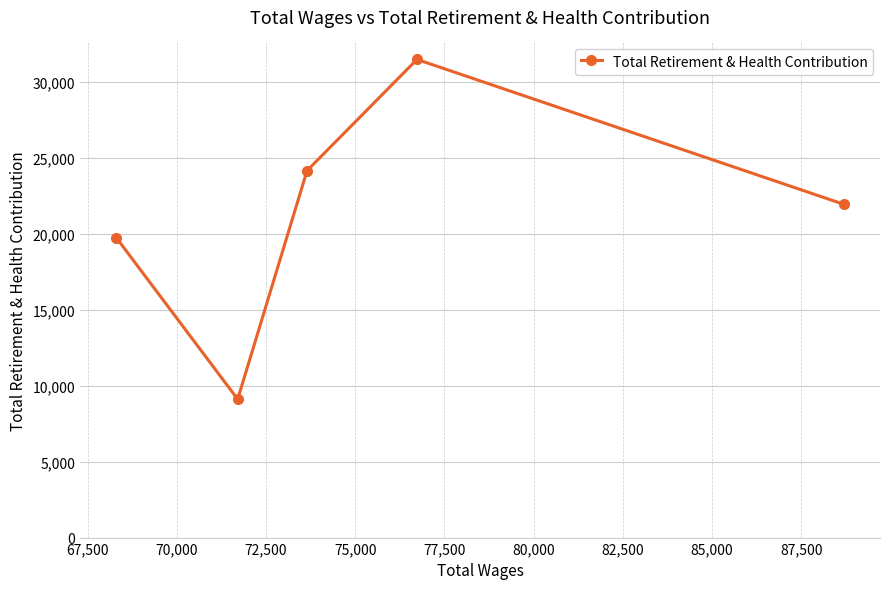

Count the number of data series in this chart.

1